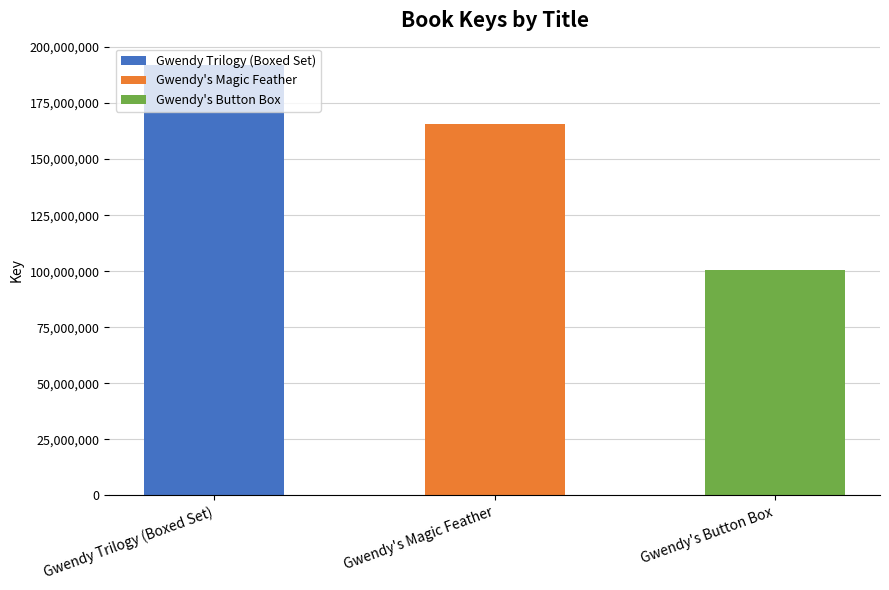

Reading right to left, what are all the values shown in this chart?

Gwendy's Button Box=100476886	Gwendy's Magic Feather=165671087	Gwendy Trilogy (Boxed Set)=191910575